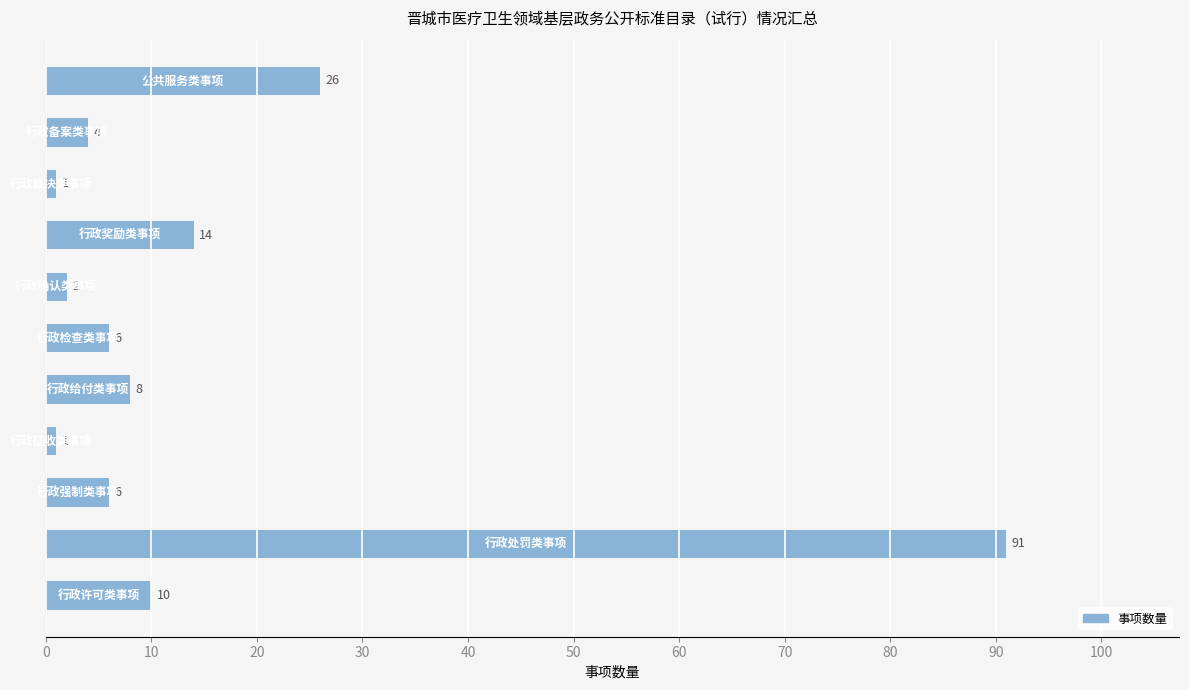

What is the greatest value displayed?

91